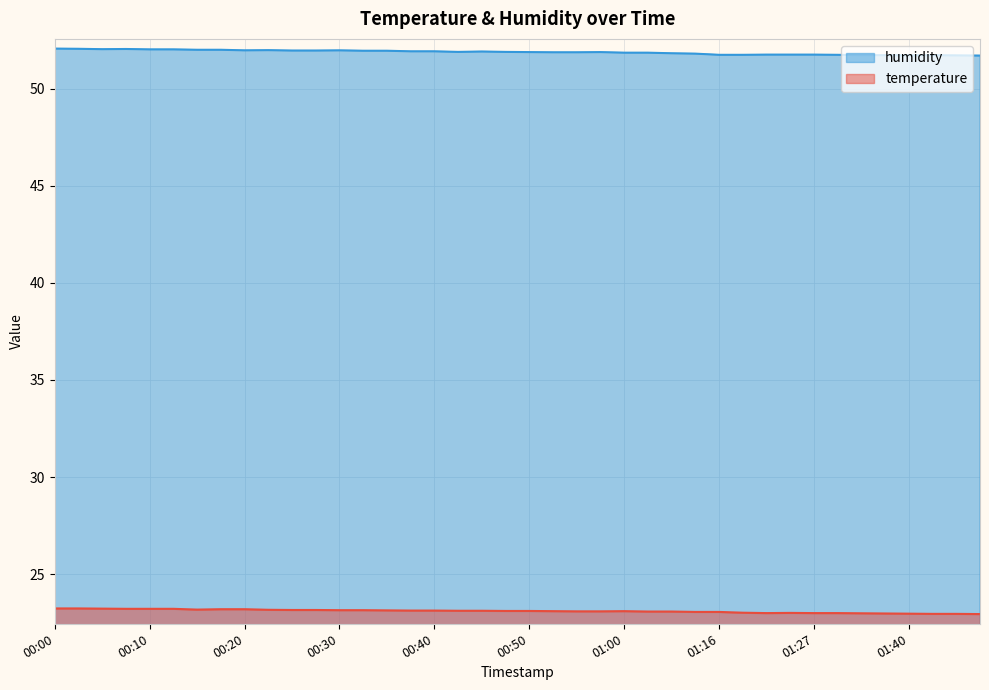

Reading left to right, transcribe all the data shown in this chart.

temperature: 23.2	23.2	23.2	23.2	23.2	23.2	23.2	23.2	23.2	23.2	23.2	23.2	23.1	23.1	23.1	23.1	23.1	23.1	23.1	23.1	23.1	23.1	23.1	23.1	23.1	23.1	23.1	23.1	23.1	23.0	23.0	23.0	23.0	23.0	23.0	23.0	23.0	23.0	23.0	22.9
humidity: 52.1	52.0	52.0	52.0	52.0	52.0	52.0	52.0	52.0	52.0	52.0	52.0	52.0	52.0	52.0	51.9	51.9	51.9	51.9	51.9	51.9	51.9	51.9	51.9	51.9	51.9	51.8	51.8	51.7	51.7	51.8	51.8	51.8	51.7	51.7	51.7	51.7	51.7	51.7	51.7